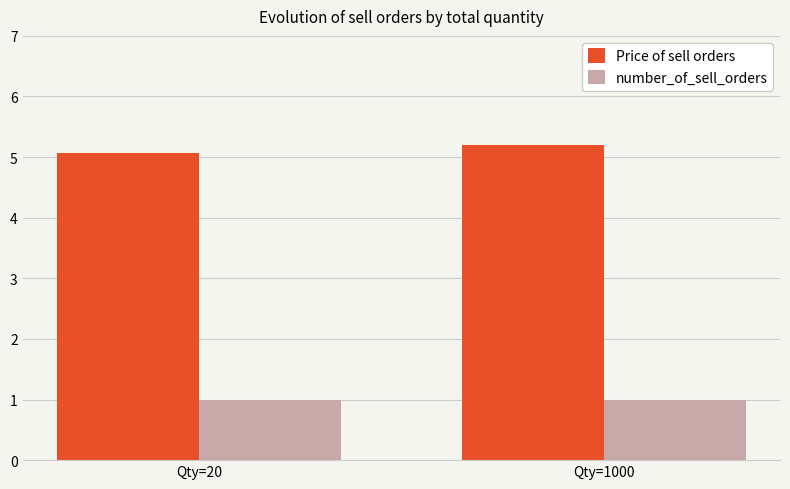

Rank the series at Qty=20 from lowest to highest value.

number_of_sell_orders, Price of sell orders